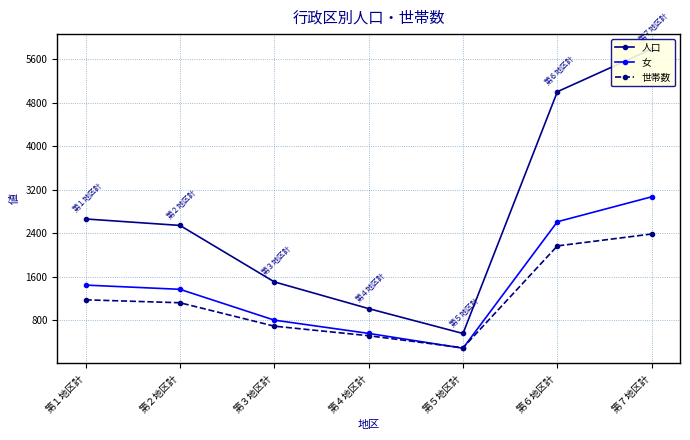

What position from the right is 第６地区計?

2